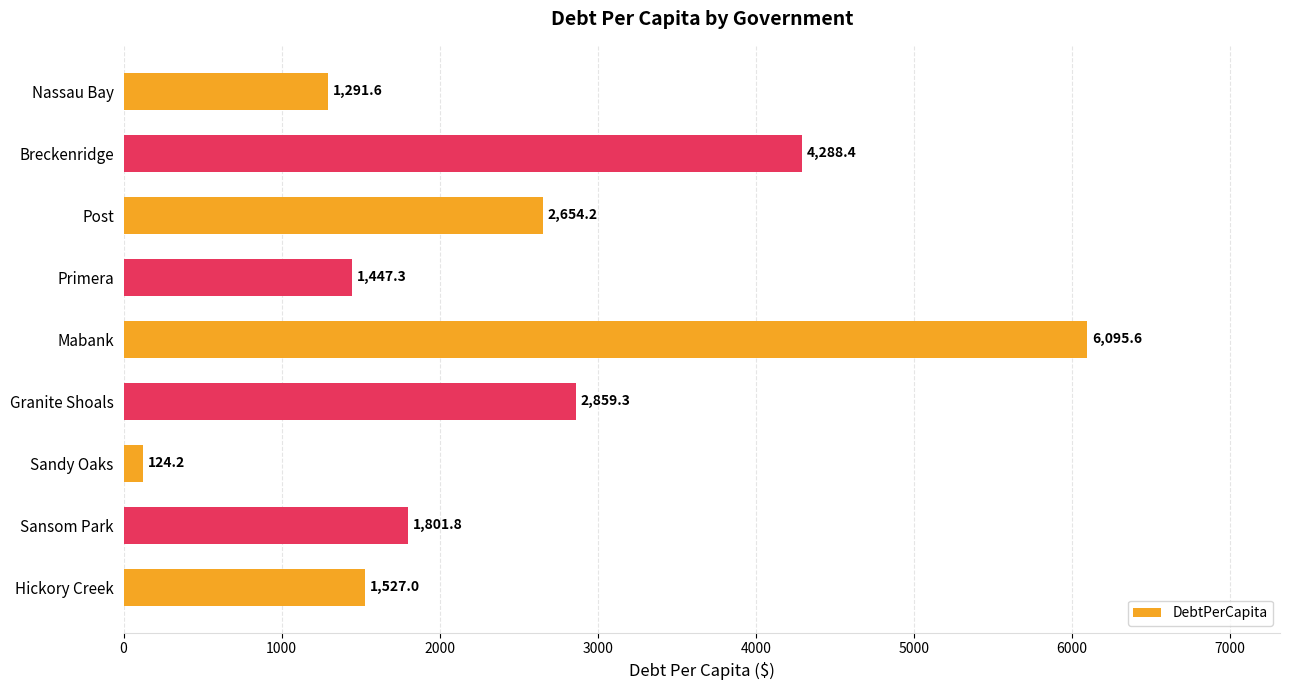

What is the difference between the maximum and minimum values?

5971.4